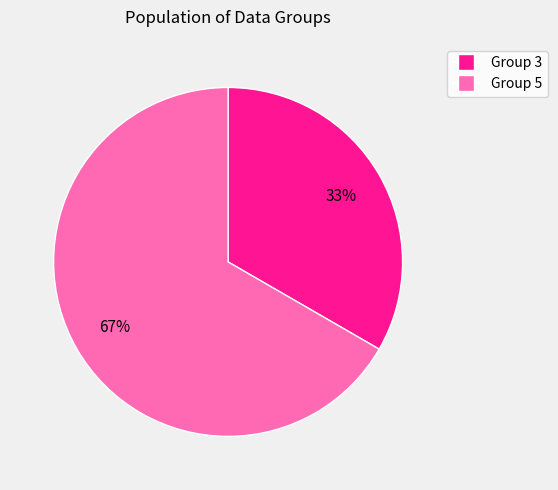

What percentage is the Group 5 slice, to the nearest percent?

67%